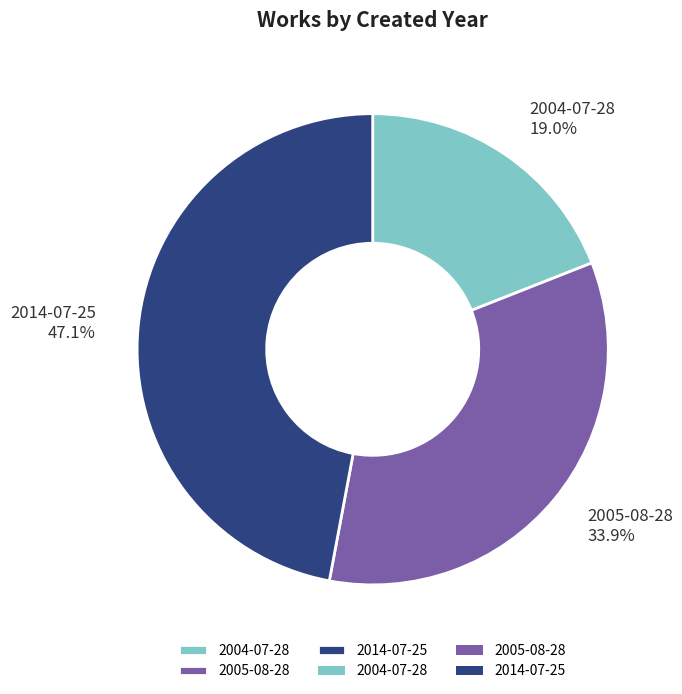

Between 2004-07-28 and 2005-08-28, which is larger?

2005-08-28